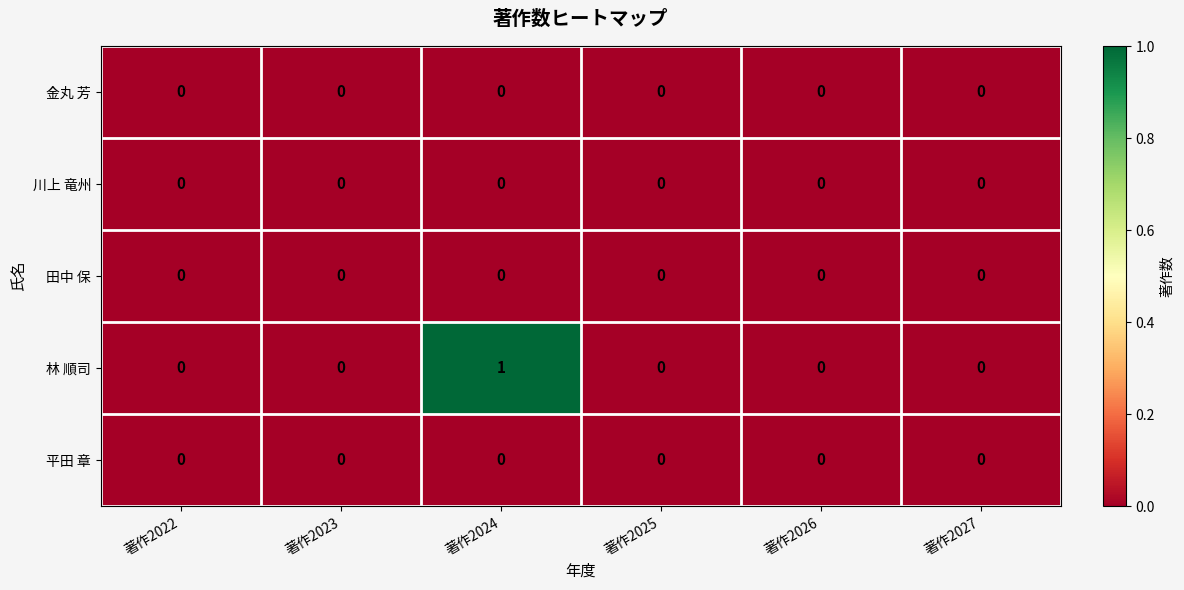

Reading left to right, transcribe all the data shown in this chart.

金丸 芳: 0	0	0	0	0	0
川上 竜州: 0	0	0	0	0	0
田中 保: 0	0	0	0	0	0
林 順司: 0	0	1	0	0	0
平田 章: 0	0	0	0	0	0